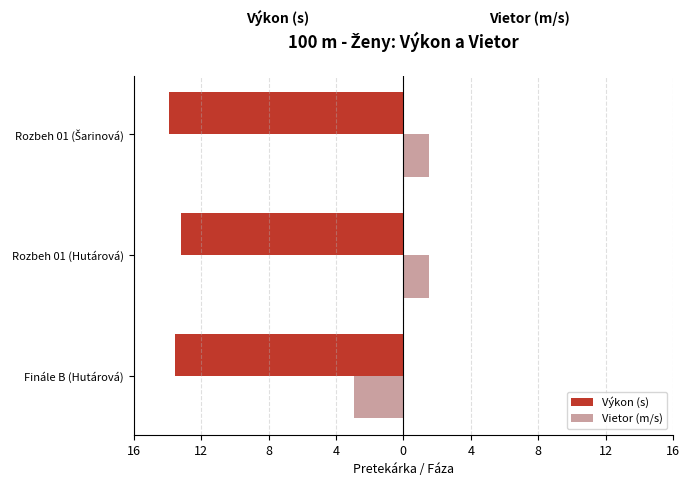

Reading left to right, what are all the values shown in this chart?

Výkon (s): -13.6	-13.2	-13.9
Vietor (m/s): -2.9	1.5	1.5